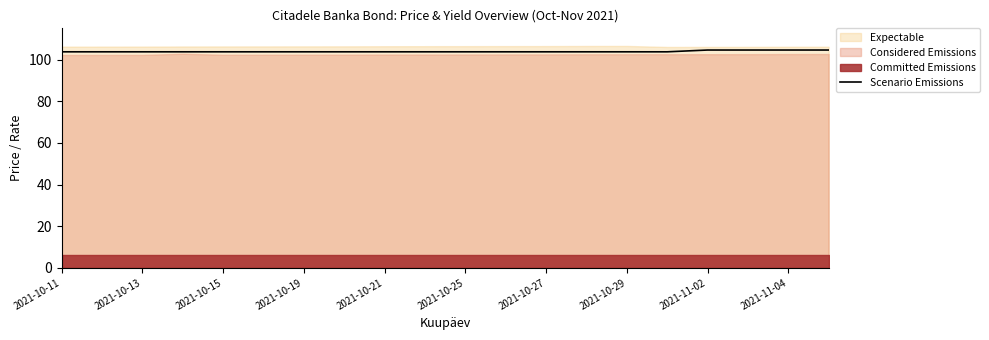

How many lines are shown in the chart?

1